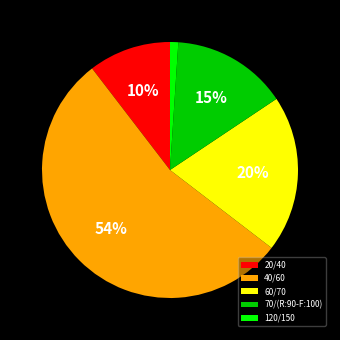

Between 60/70 and 120/150, which is larger?

60/70